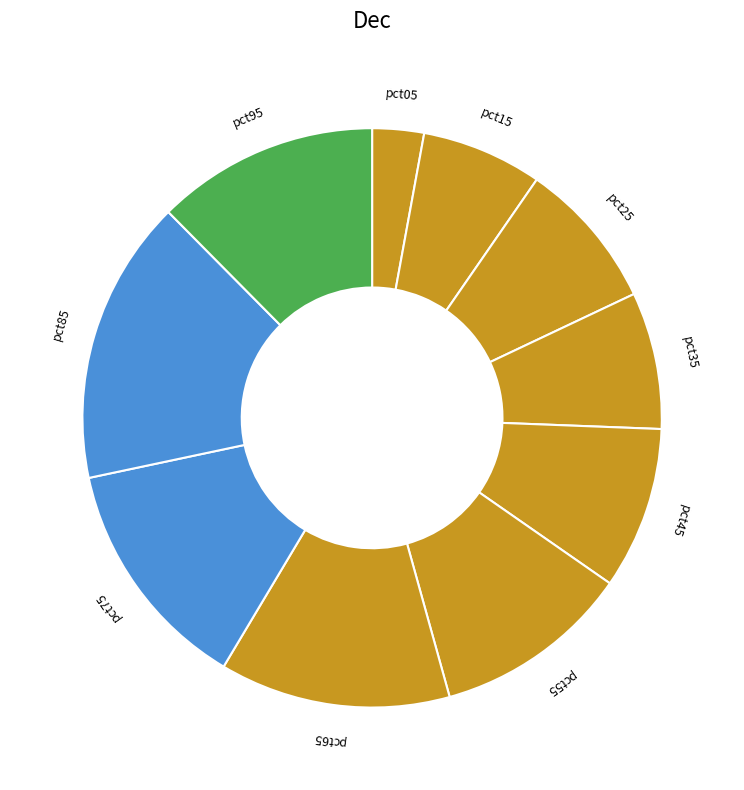

True or false: pct55 accounts for 11% of the total.

True